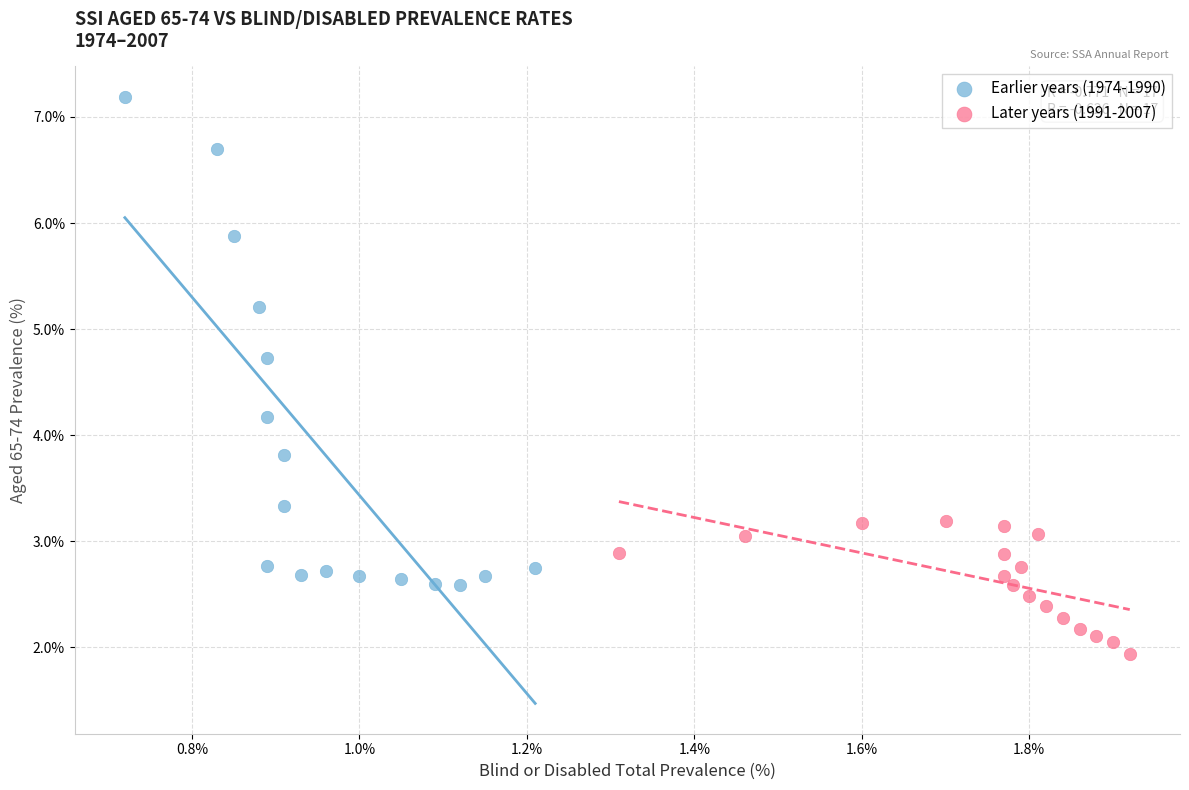

Which series reaches the maximum Y coordinate?

Earlier years (1974-1990)